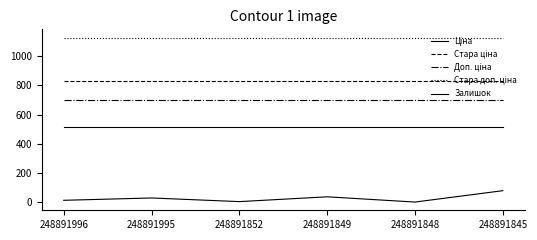

Does the chart display data point markers on the line(s)?

No